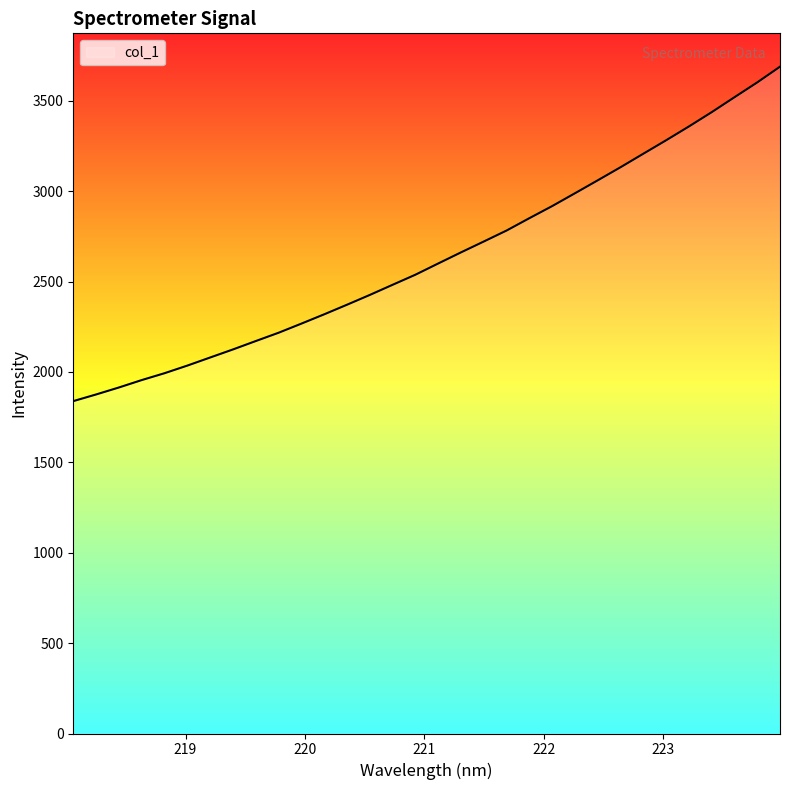

What is the maximum value shown in the chart?

3688.8